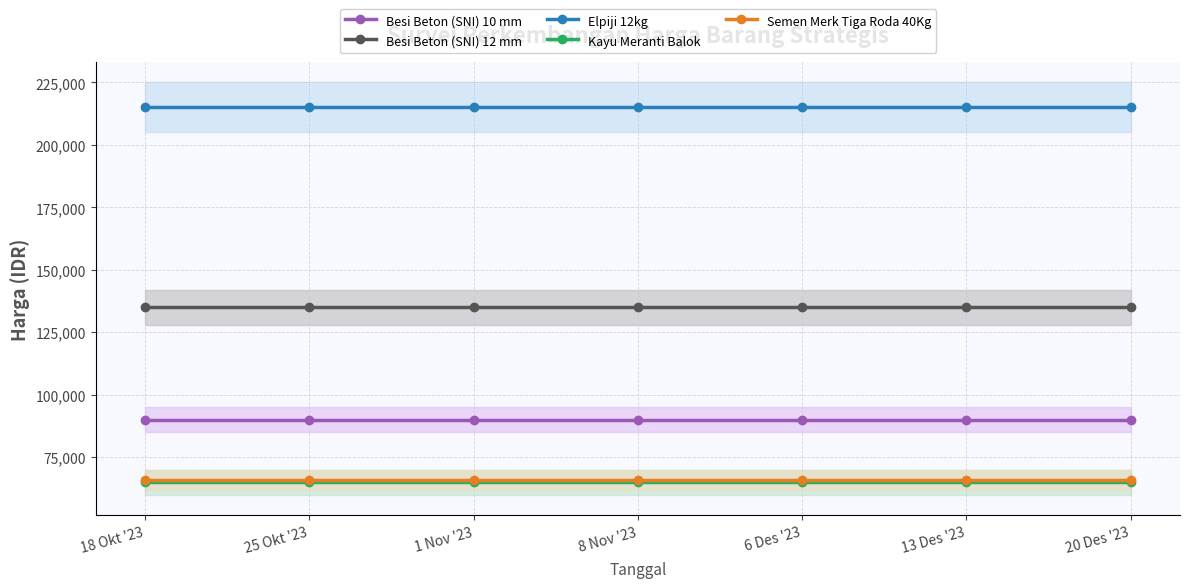

True or false: Kayu Meranti Balok and Elpiji 12kg cross at least once.

False